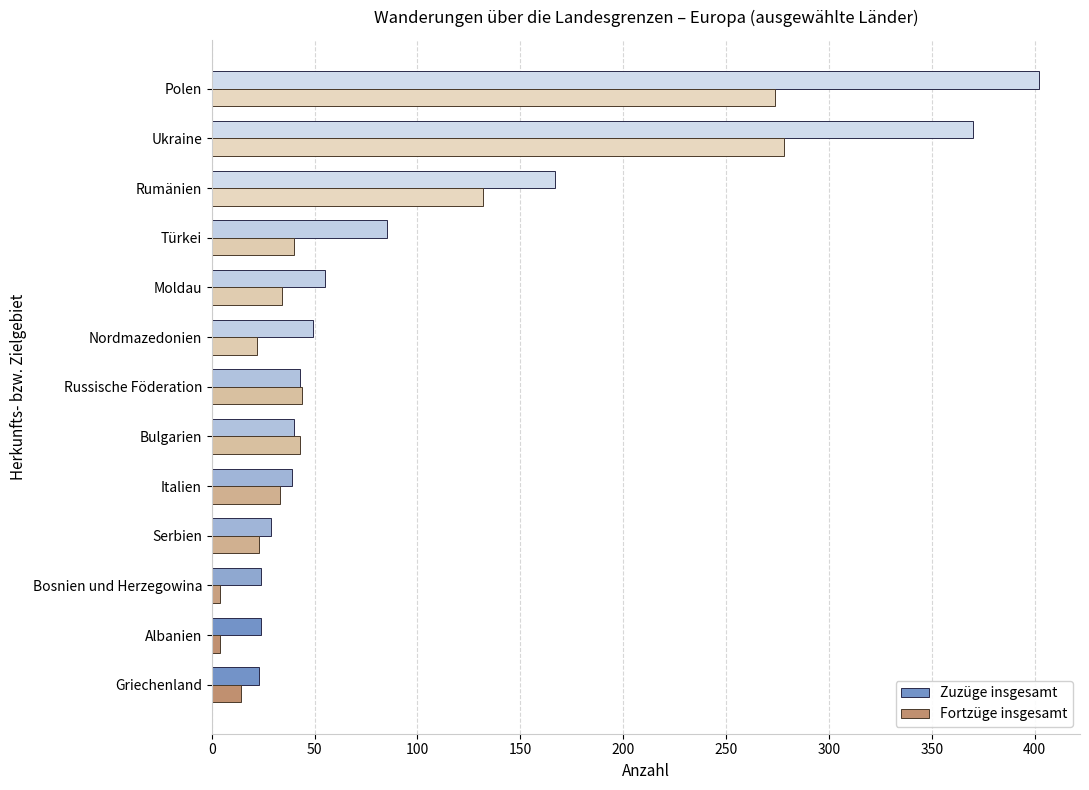

What is the greatest value displayed?

402